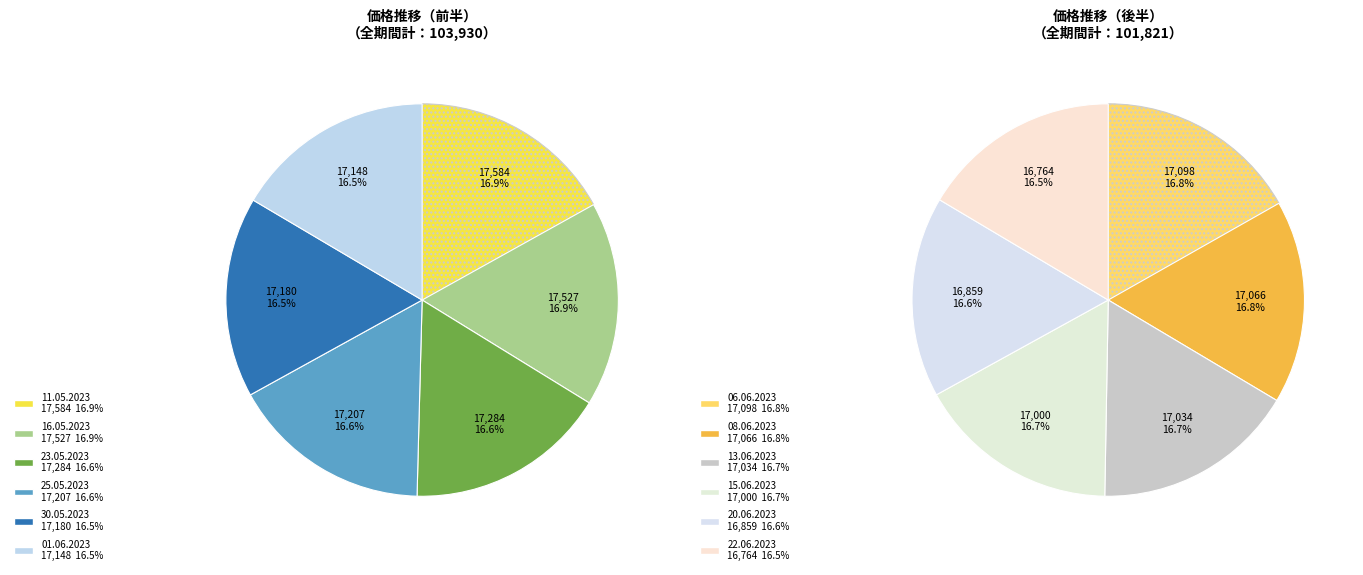

To the nearest percent, what portion does 01.06.2023 represent?

8%